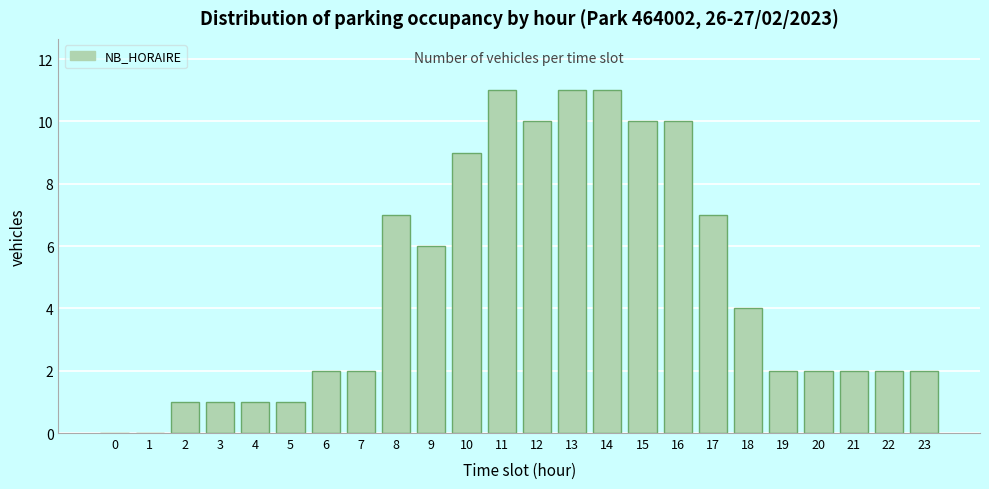

True or false: the data shows 11 at 13.

True